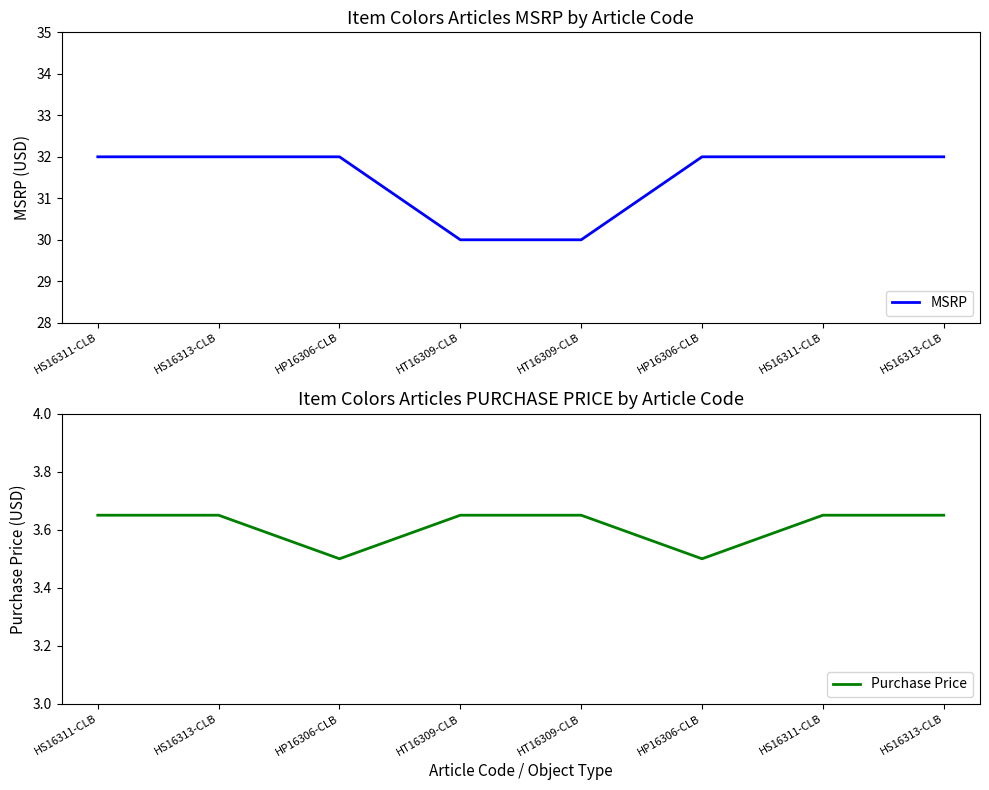

Rank the series by their average value, from lowest to highest.

Purchase Price, MSRP